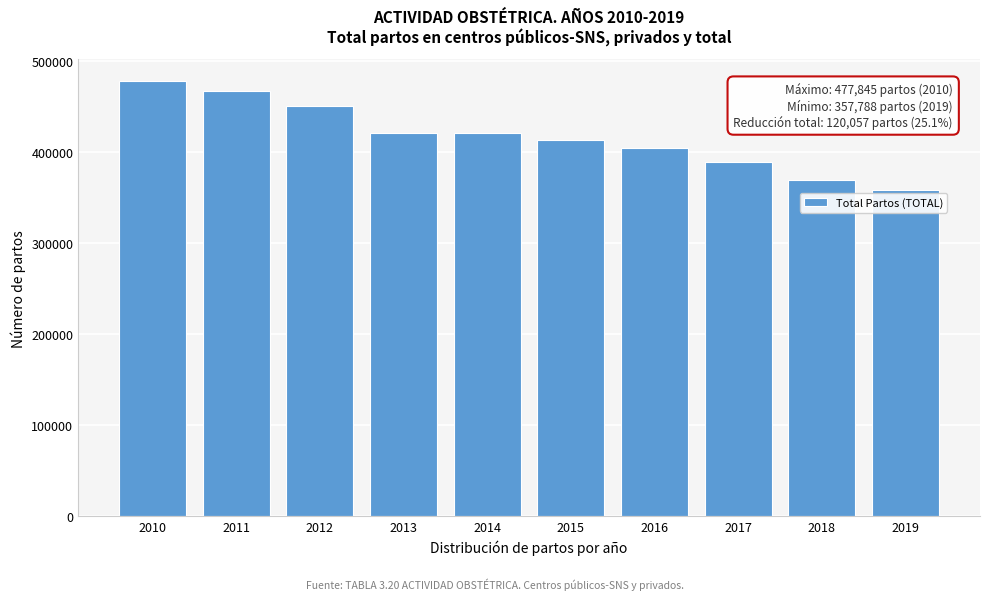

Between 2014 and 2017, which is larger?

2014